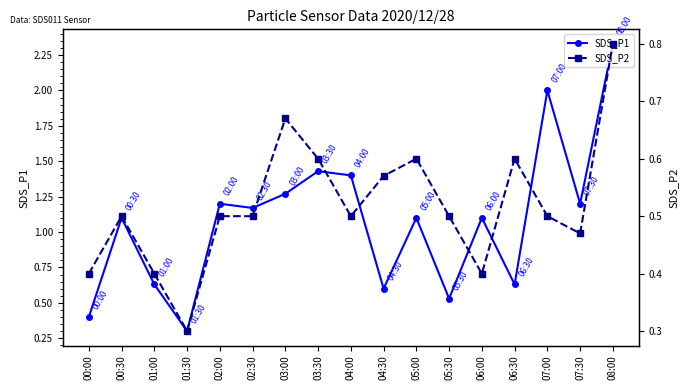

What is the spread (max minus min) of values at 07:00?

1.5